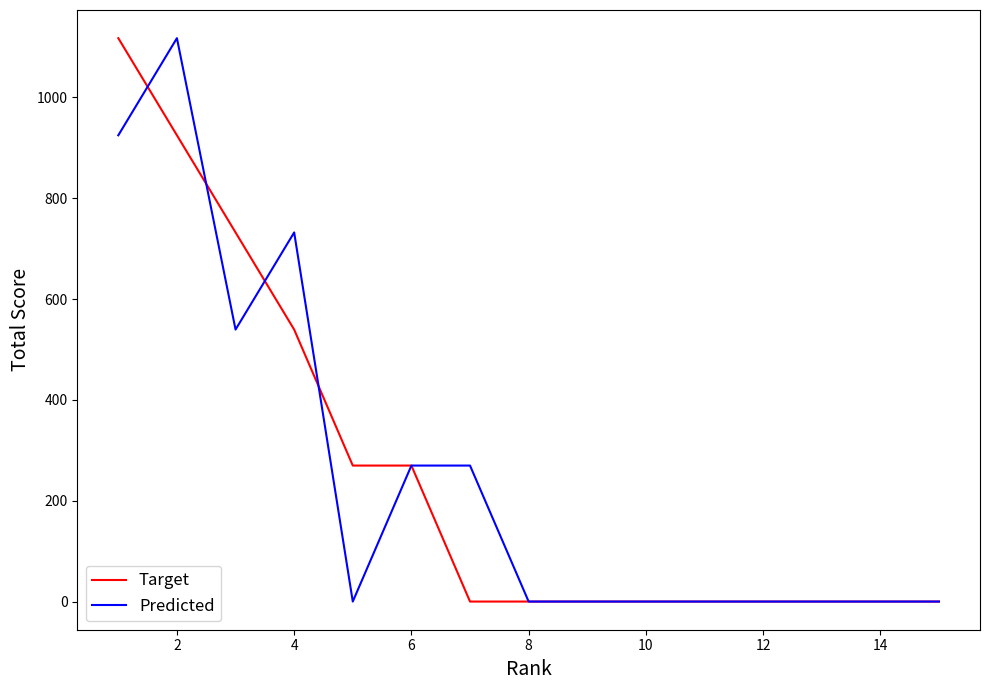

What are all the series names shown in the legend?

Target, Predicted